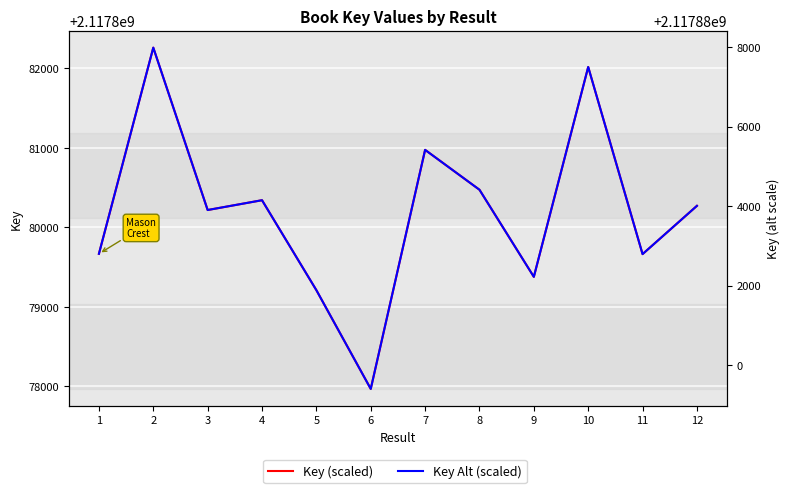

True or false: Key (scaled) has more than 2 points higher than both neighbors.

True